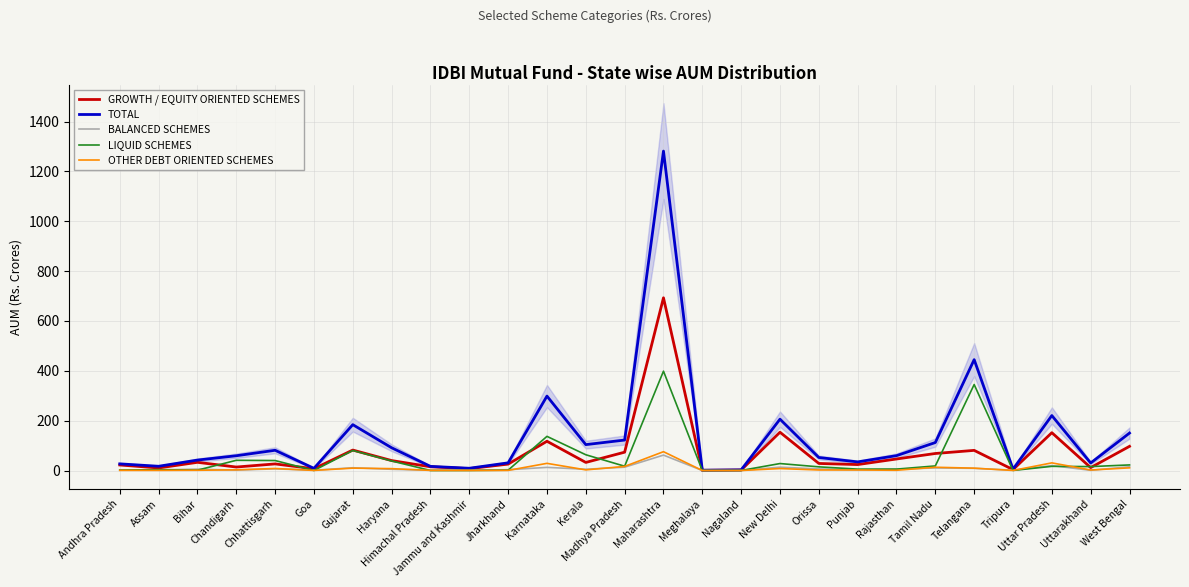

What is the minimum value for GROWTH / EQUITY ORIENTED SCHEMES?

0.8